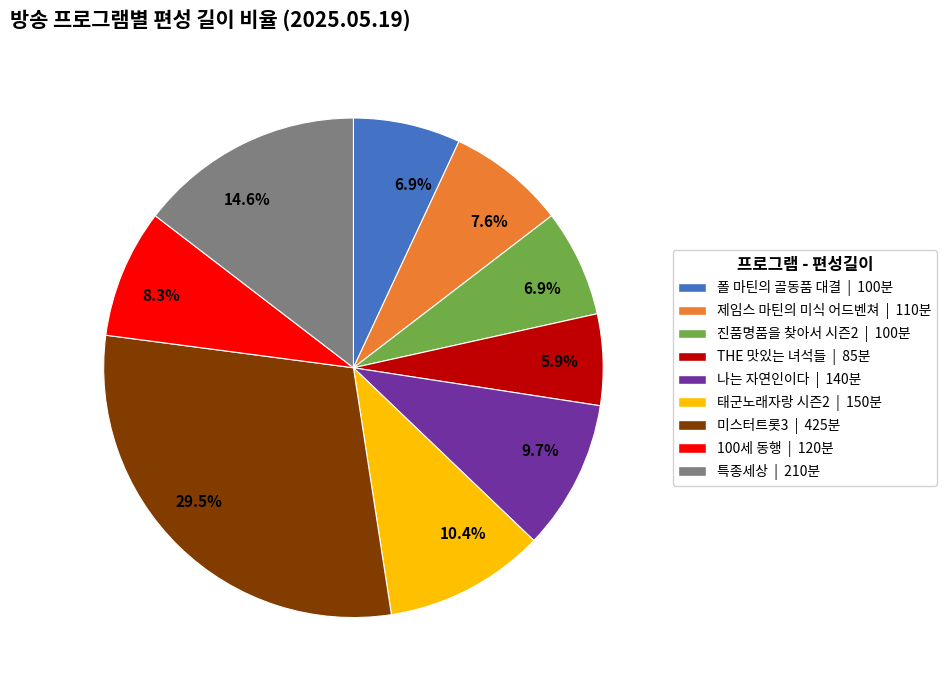

Is there any slice that represents more than half of the pie?

No